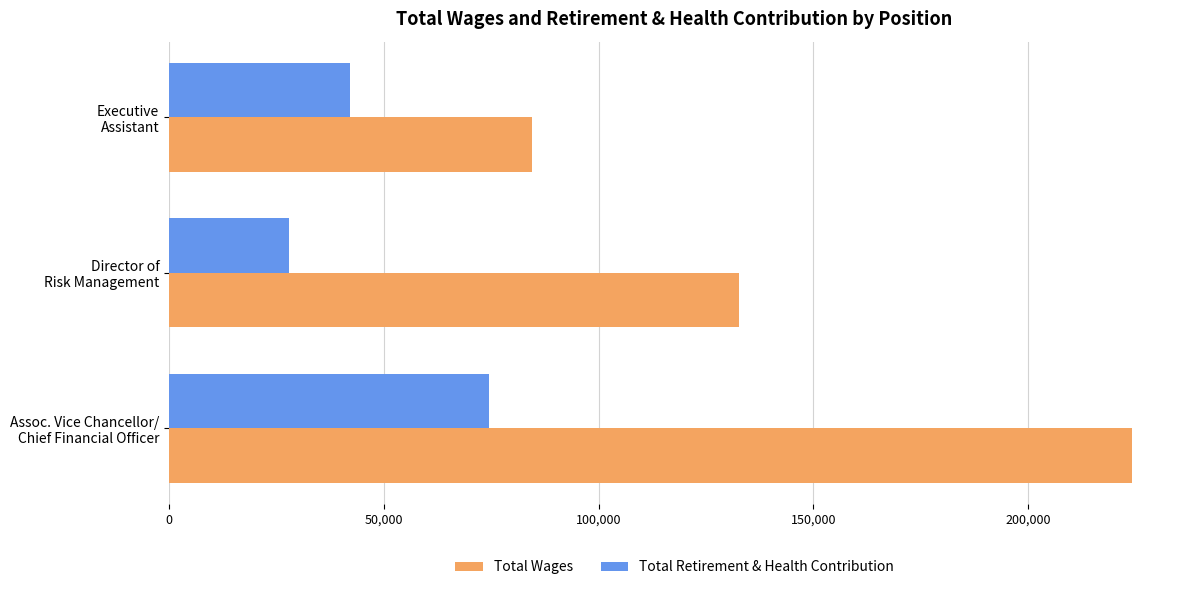

Rank the series by their average value, from lowest to highest.

Total Retirement & Health Contribution, Total Wages